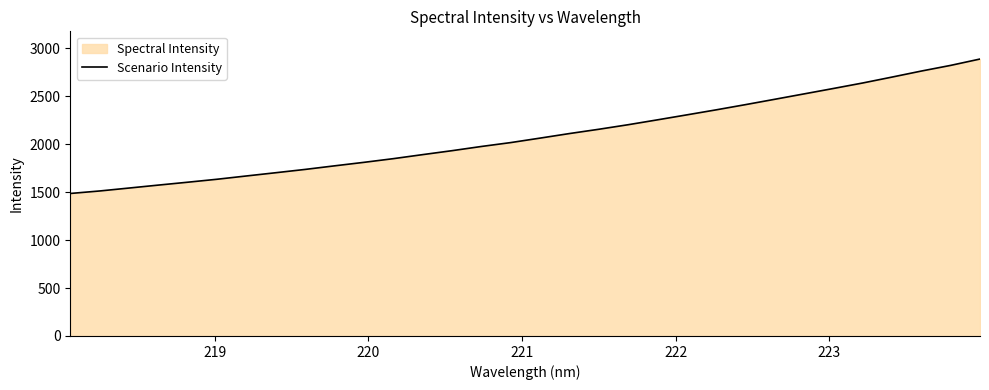

What is the difference between the maximum and minimum values?

1401.6